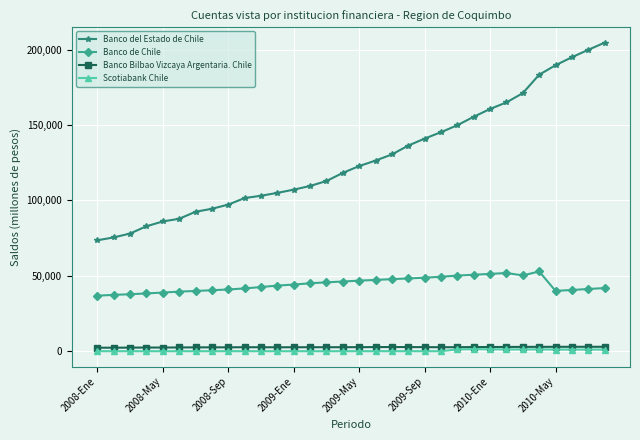

True or false: Banco de Chile has more than 0 points higher than both neighbors.

True